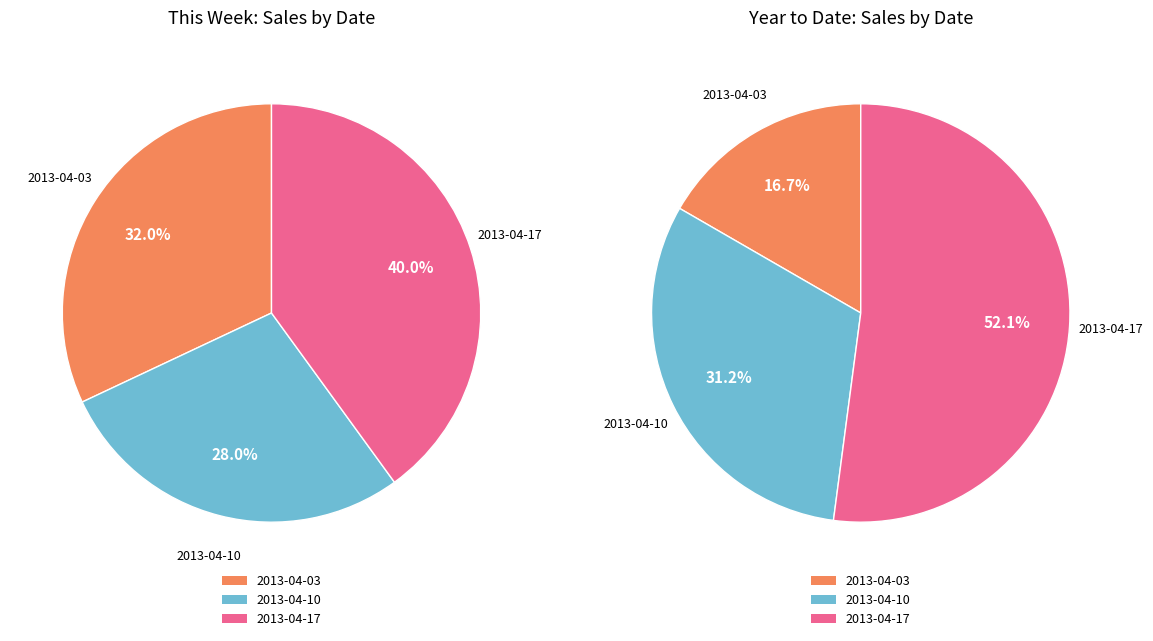

How many segments does this pie chart have?

3